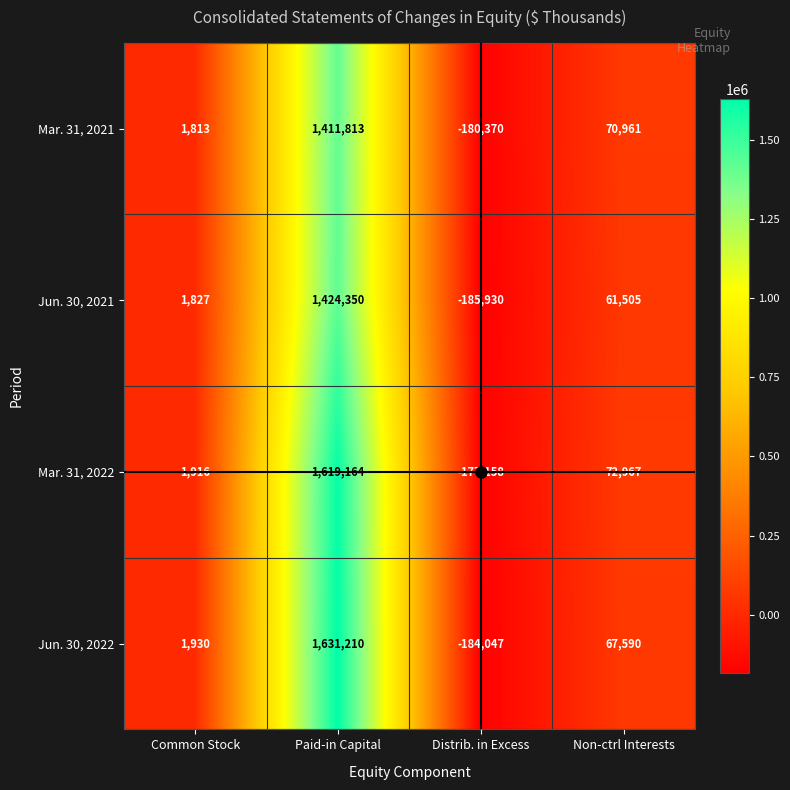

What is the difference between the highest and lowest values at Non-ctrl Interests?

11462